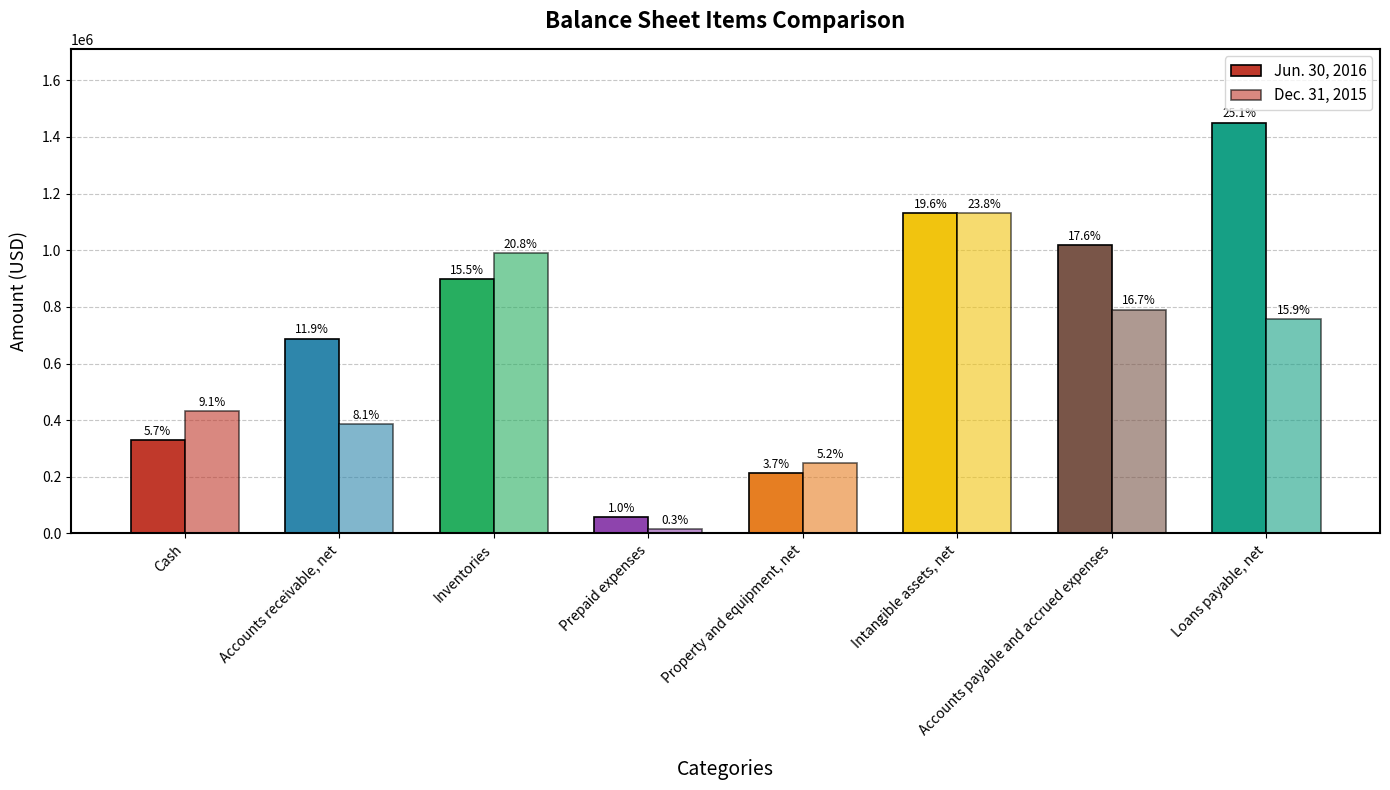

Does the chart contain any negative values?

No